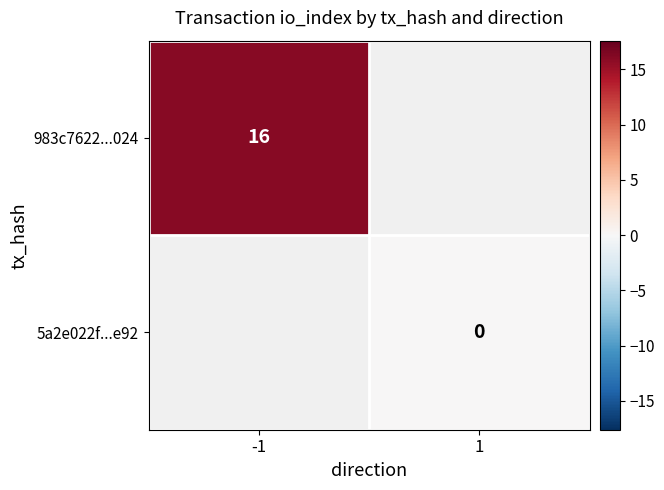

Is it true that 983c7622...024 equals 24 at -1?

False